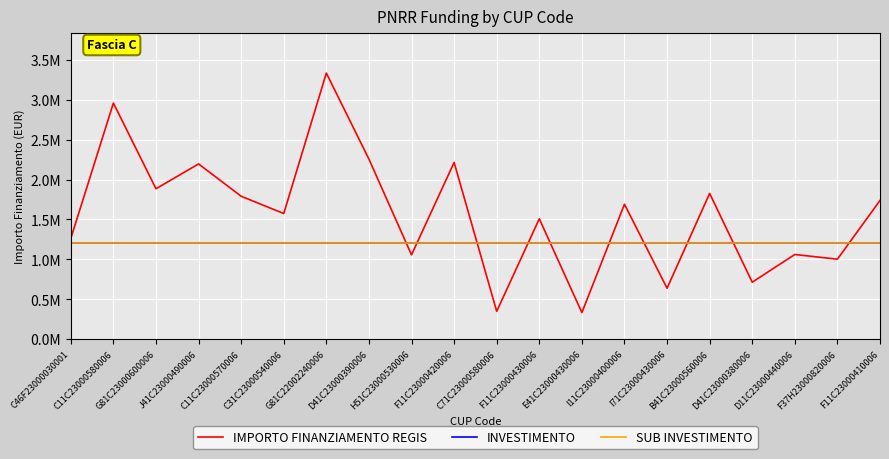

Read the SUB INVESTIMENTO value at G81C22002240006.

1200000